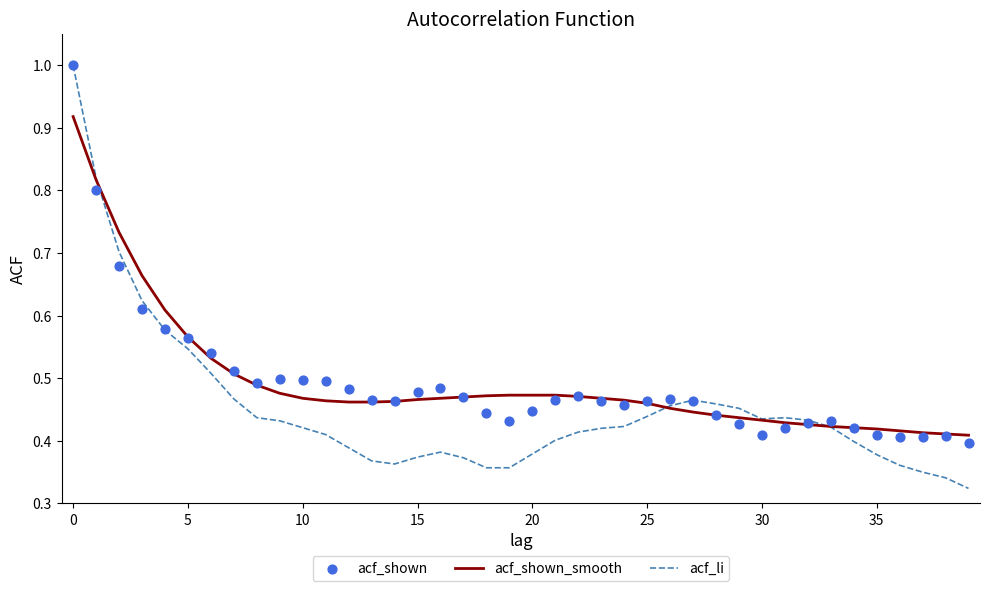

Which series reaches the maximum Y coordinate?

acf_li